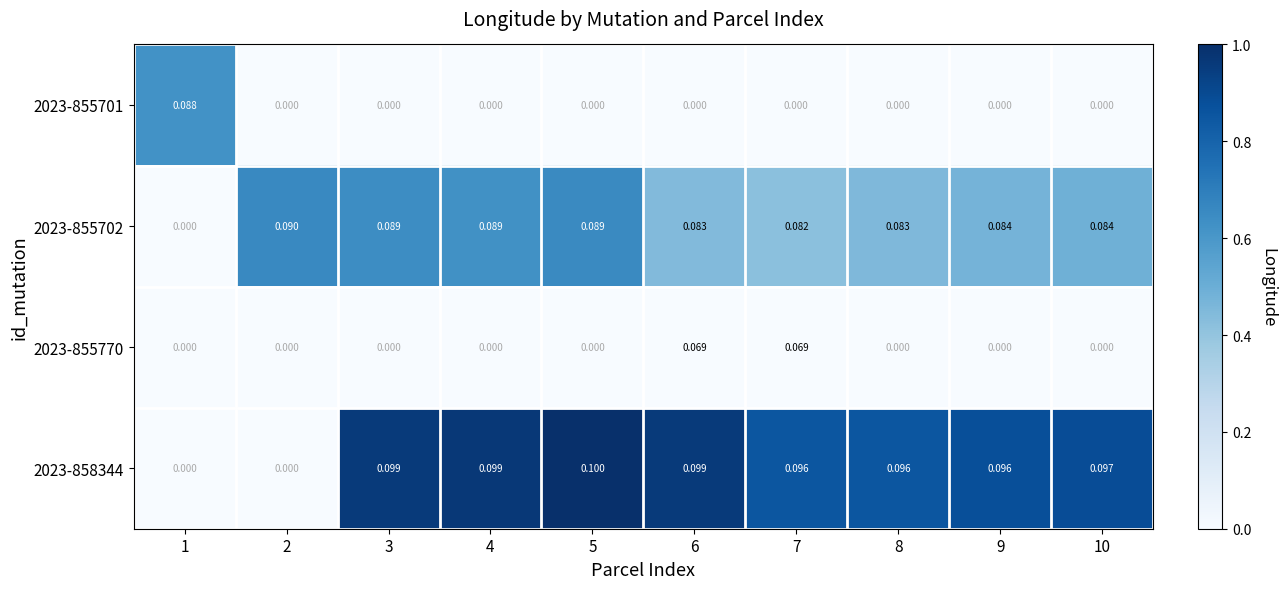

Is the value of 2023-855701 at 4 greater than the value of 2023-855702 at 9?

No